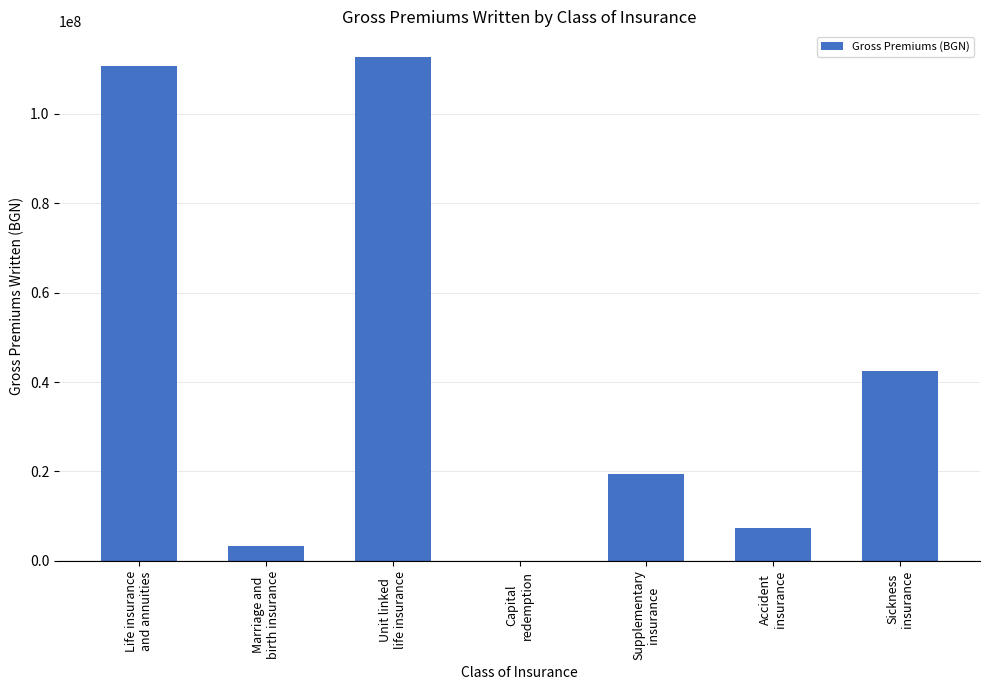

What is the maximum value shown in the chart?

112850316.8